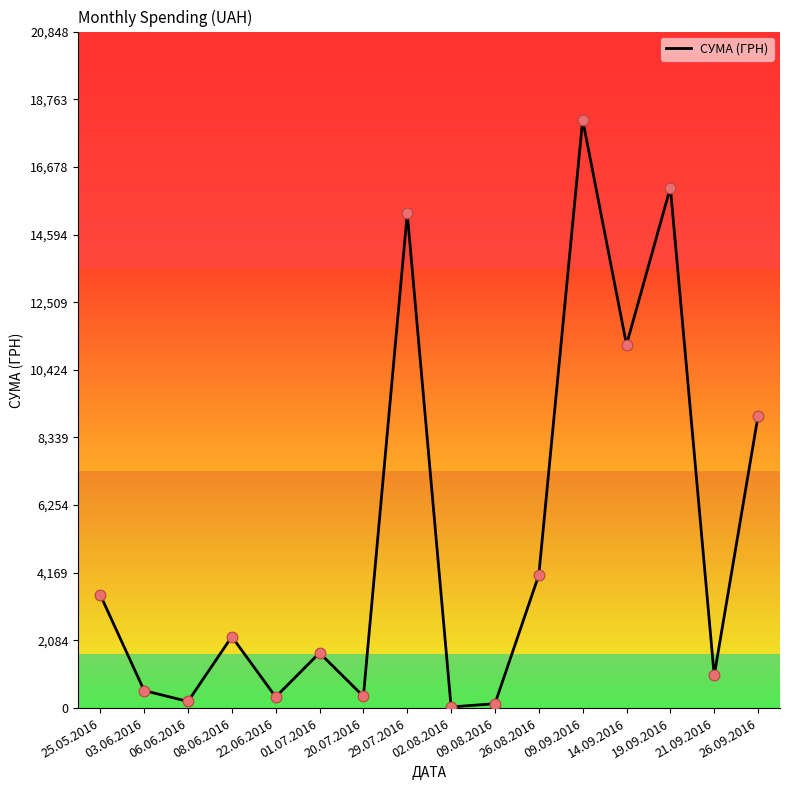

Approximately how many times larger is the value at 19.09.2016 compared to 21.09.2016?

15.9